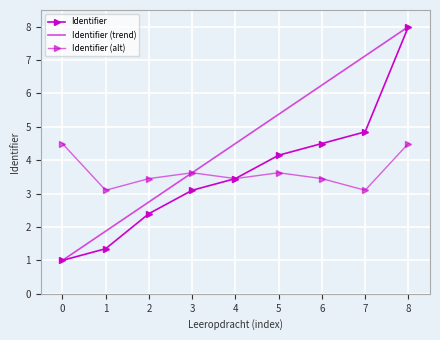

What is the difference between the Identifier values at 2 and 1?

1.1